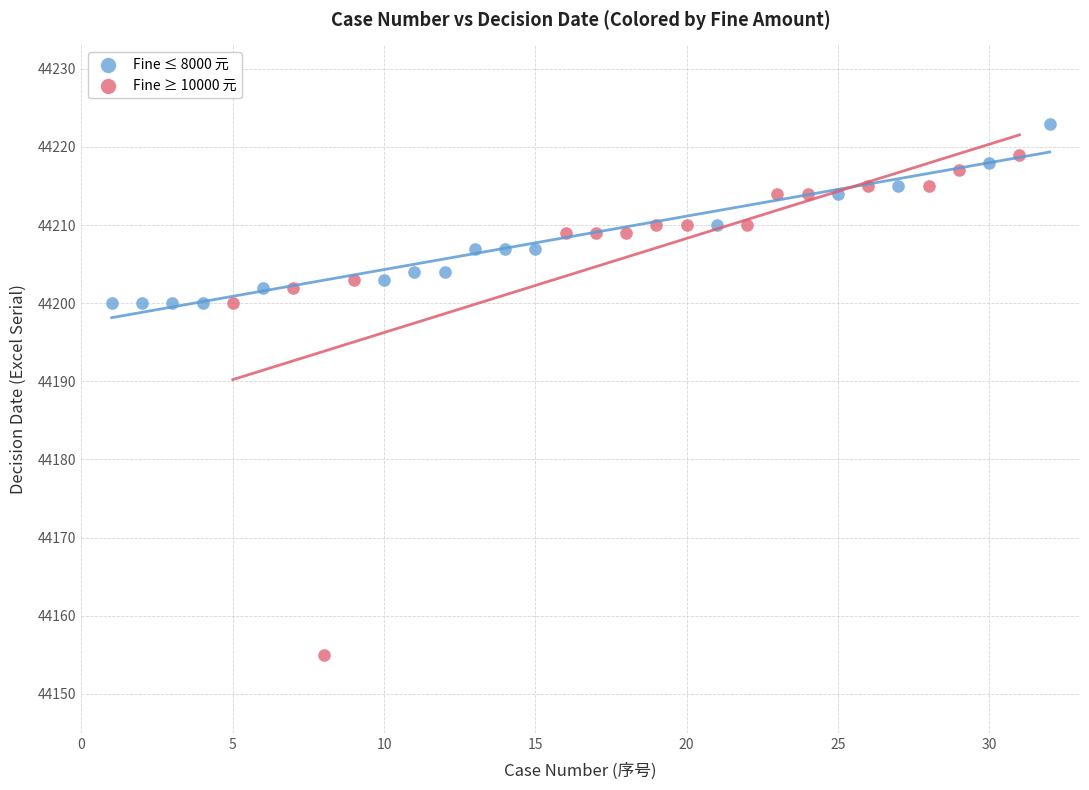

Which series has the widest spread of Y values?

Fine ≥ 10000 元